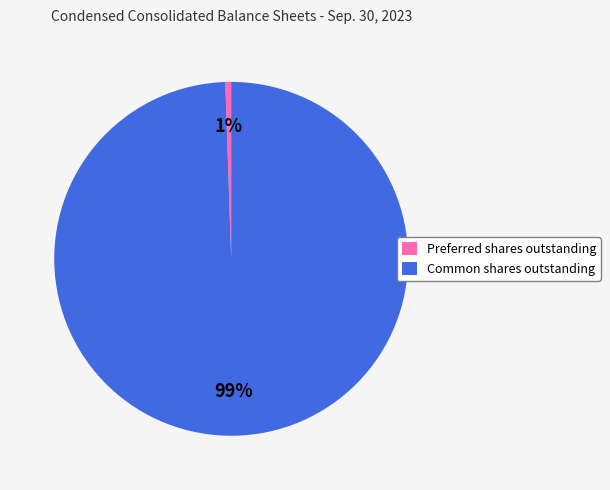

To the nearest percent, what is the average slice percentage?

50%